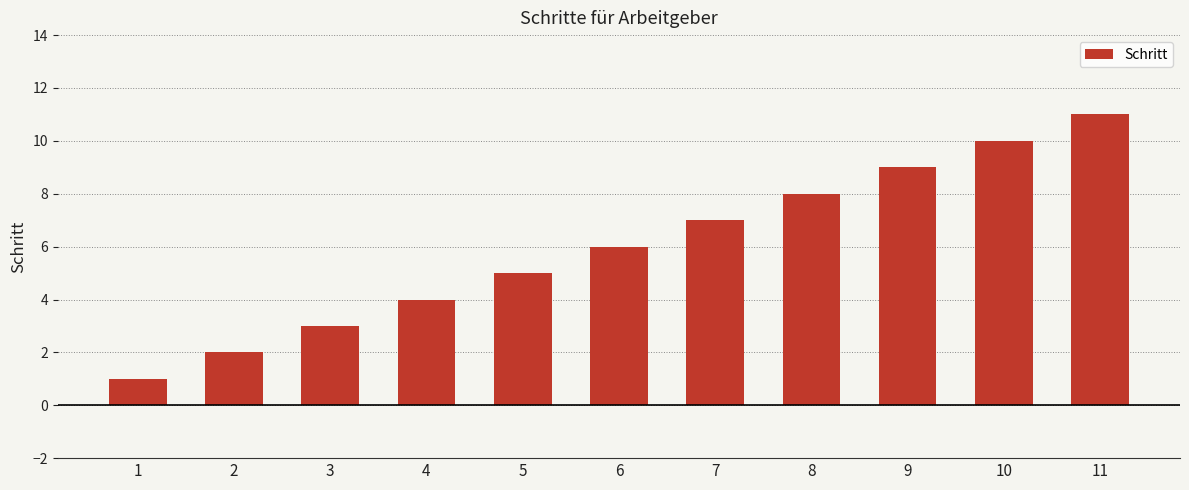

The value at 2 is 3. True or false?

False